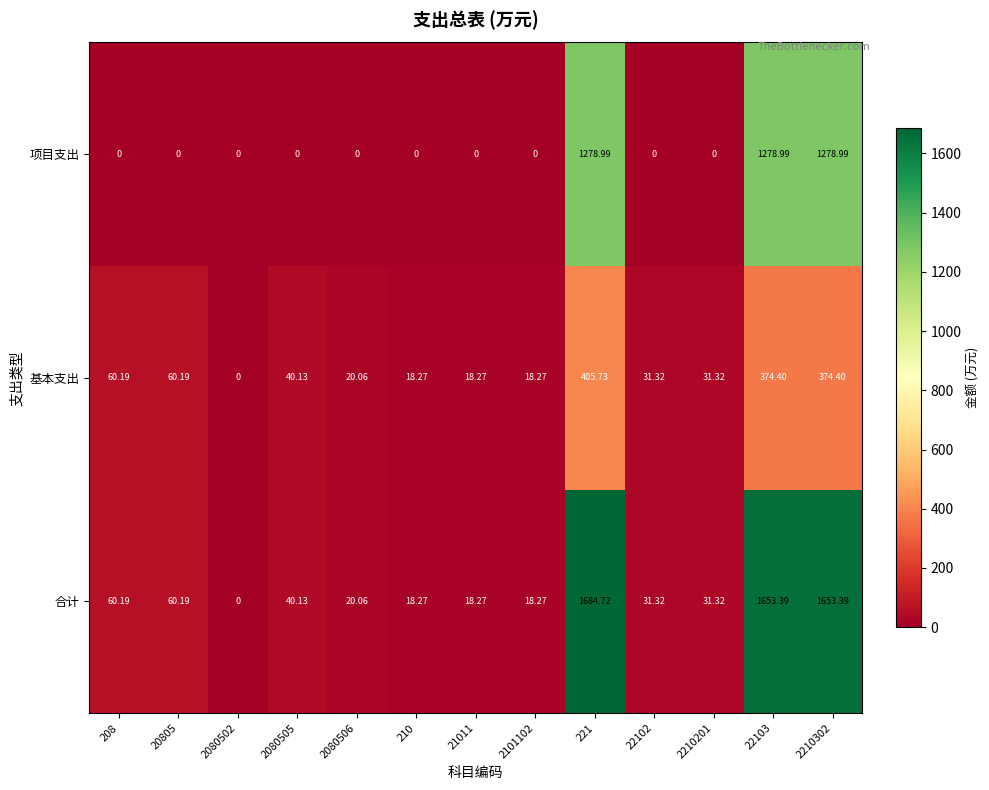

Rank the series by their maximum value, from highest to lowest.

合计, 项目支出, 基本支出